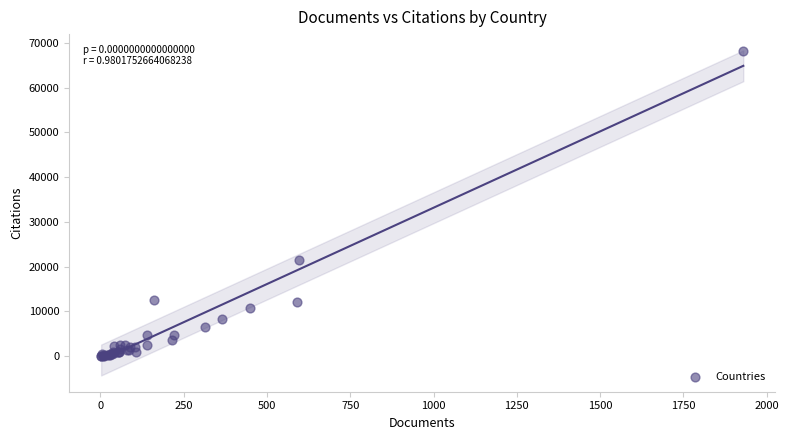

What Y value in the scatter plot is closest to 34105?

21517